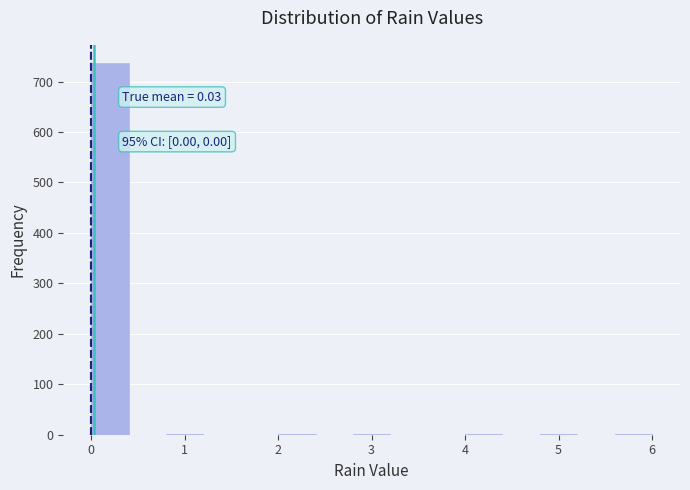

Over which range of the x-axis is the bar tallest?

0.0 to 0.4